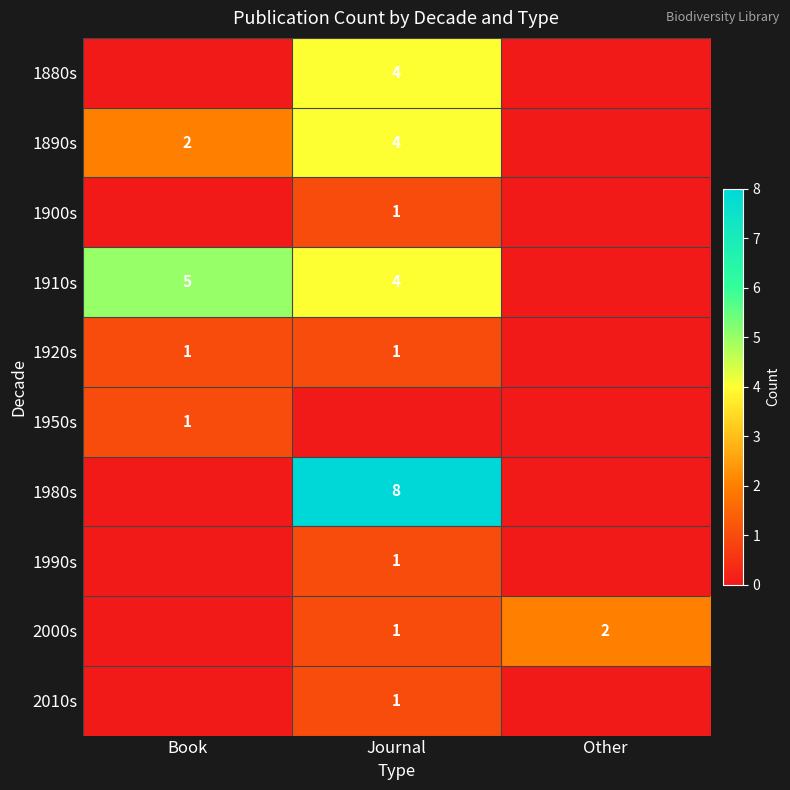

Is it true that 1920s equals 2 at Book?

False